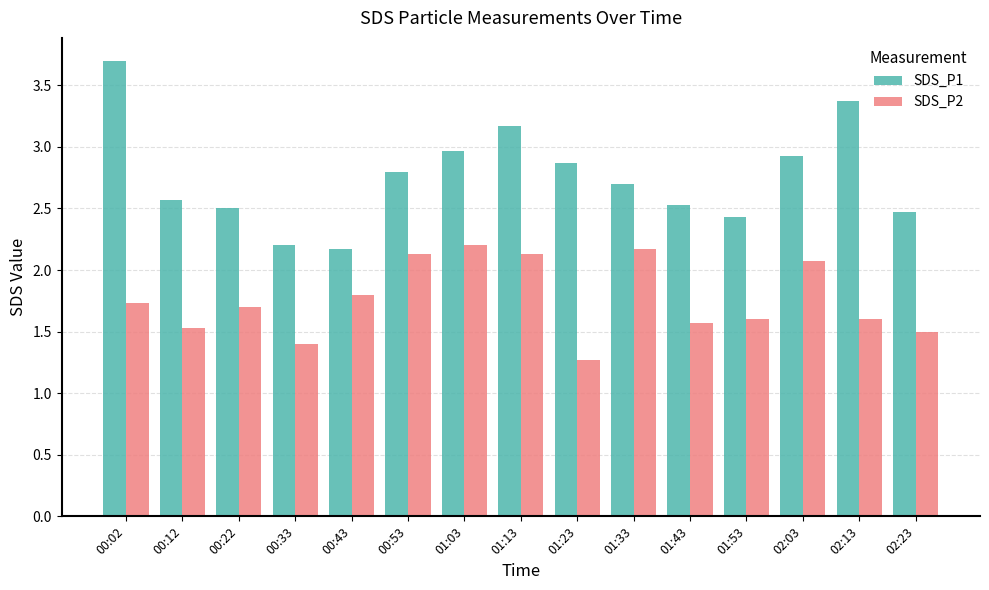

Reading left to right, what are all the values shown in this chart?

SDS_P1: 3.7	2.6	2.5	2.2	2.2	2.8	3.0	3.2	2.9	2.7	2.5	2.4	2.9	3.4	2.5
SDS_P2: 1.7	1.5	1.7	1.4	1.8	2.1	2.2	2.1	1.3	2.2	1.6	1.6	2.1	1.6	1.5